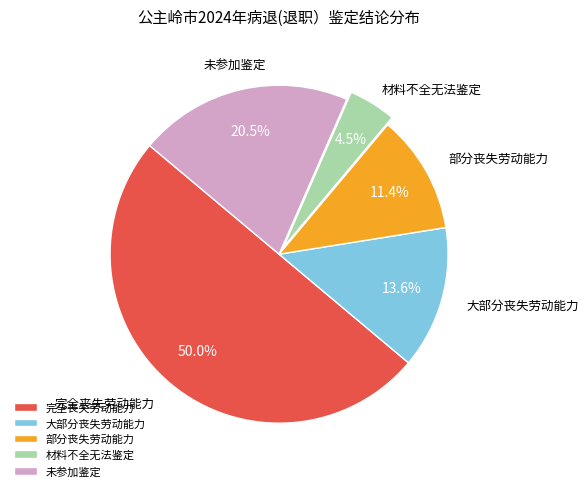

How many slices are in this pie chart?

5